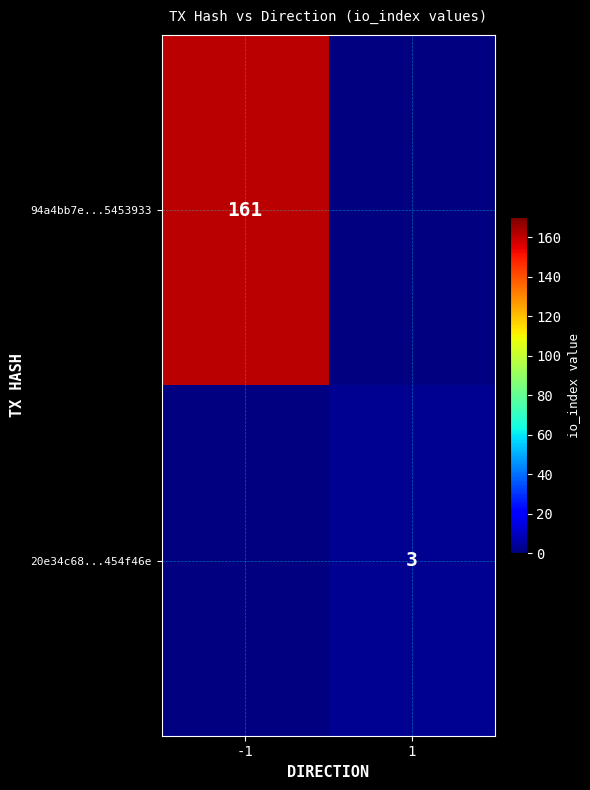

Is it true that 20e34c68...454f46e equals 3 at 1?

True